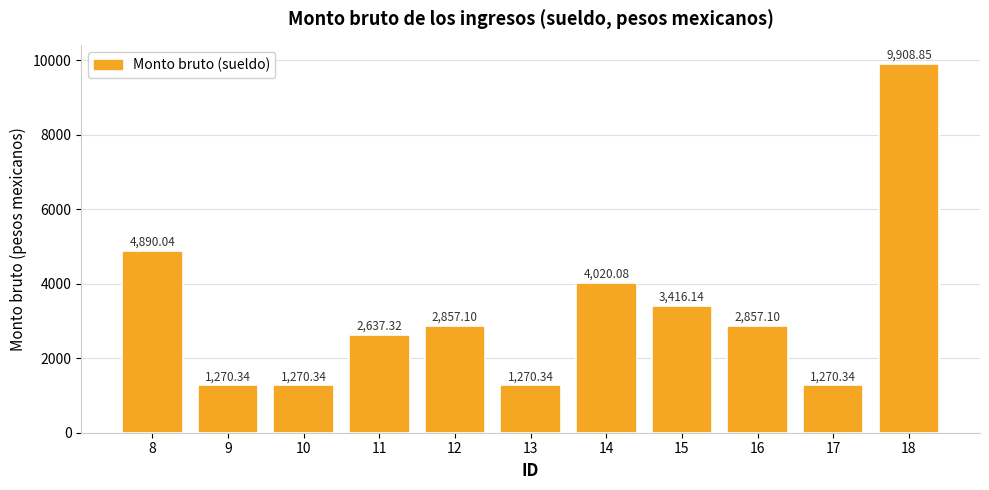

What is the change in value from 11 to 15?

+778.8